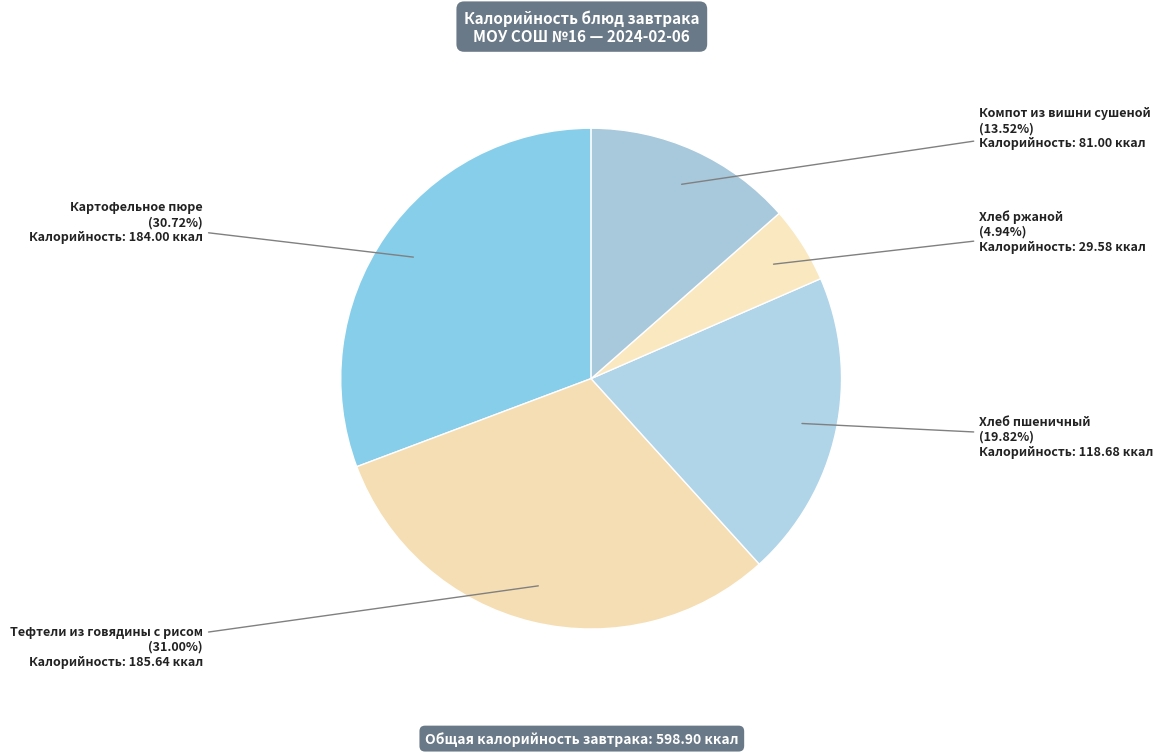

To the nearest percent, what is the difference between the largest and smallest slice percentages?

26%